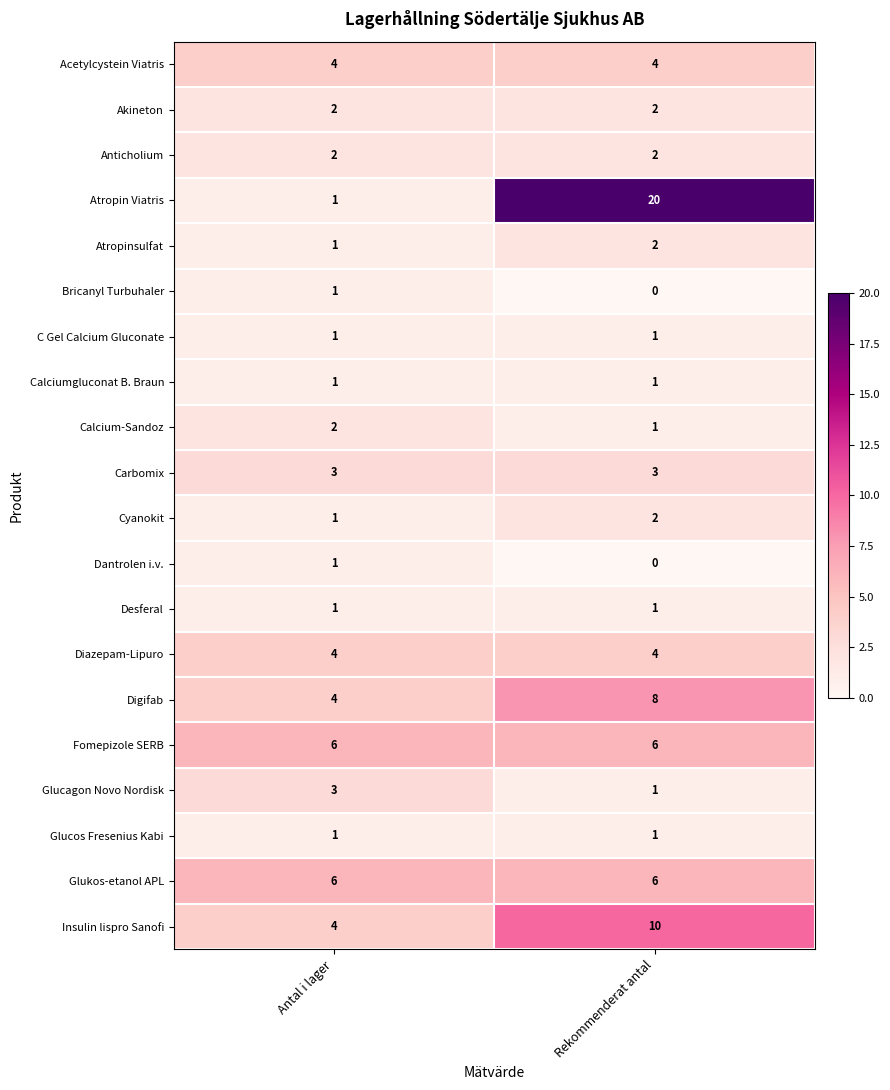

At which category is the sum across all series the highest?

Rekommenderat antal